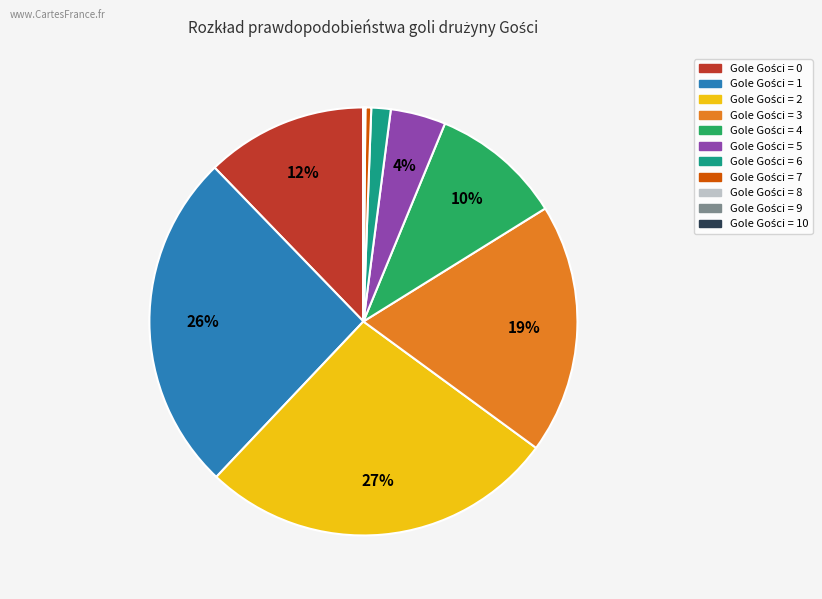

Is there any slice that represents more than half of the pie?

No